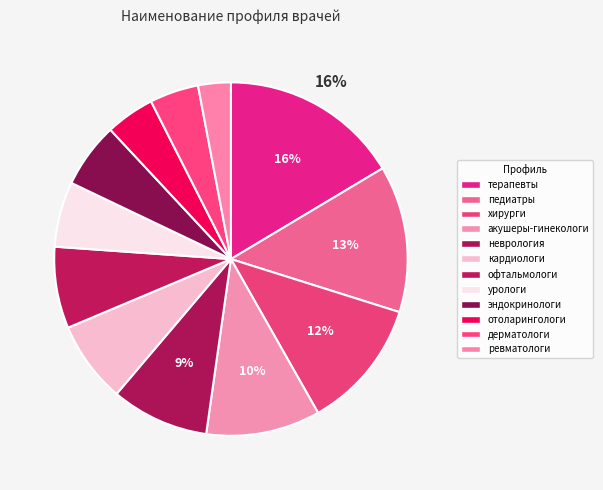

How many segments does this pie chart have?

12